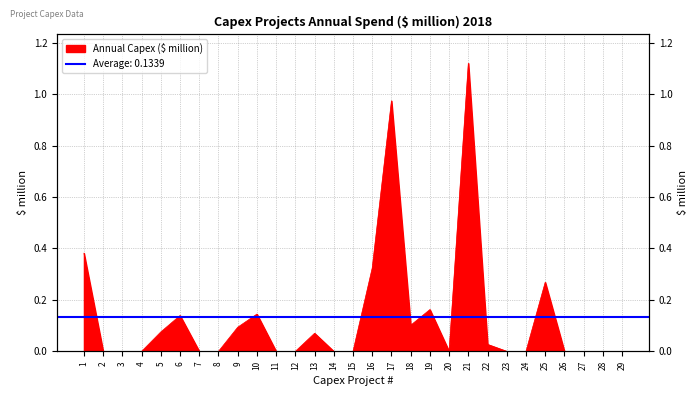

Reading left to right, what are all the values shown in this chart?

1=0.4	2=0.0	3=0.0	4=0.0	5=0.1	6=0.1	7=0.0	8=0.0	9=0.1	10=0.1	11=0.0	12=0.0	13=0.1	14=0.0	15=0.0	16=0.3	17=1.0	18=0.1	19=0.2	20=0.0	21=1.1	22=0.0	23=0.0	24=0.0	25=0.3	26=0.0	27=0.0	28=0.0	29=0.0